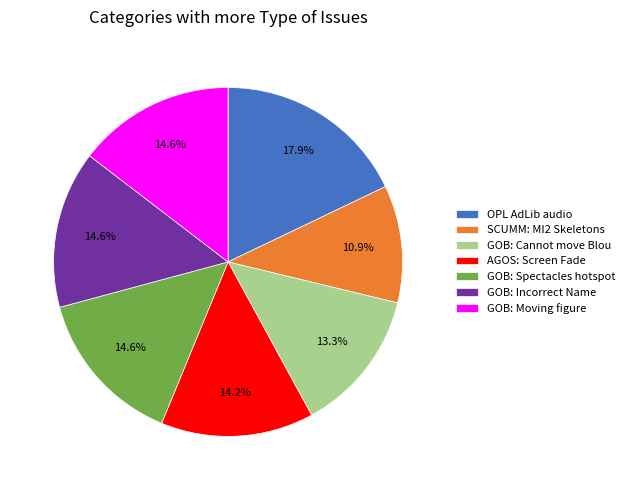

Is the sum of OPL AdLib audio and GOB: Spectacles hotspot greater than half?

No